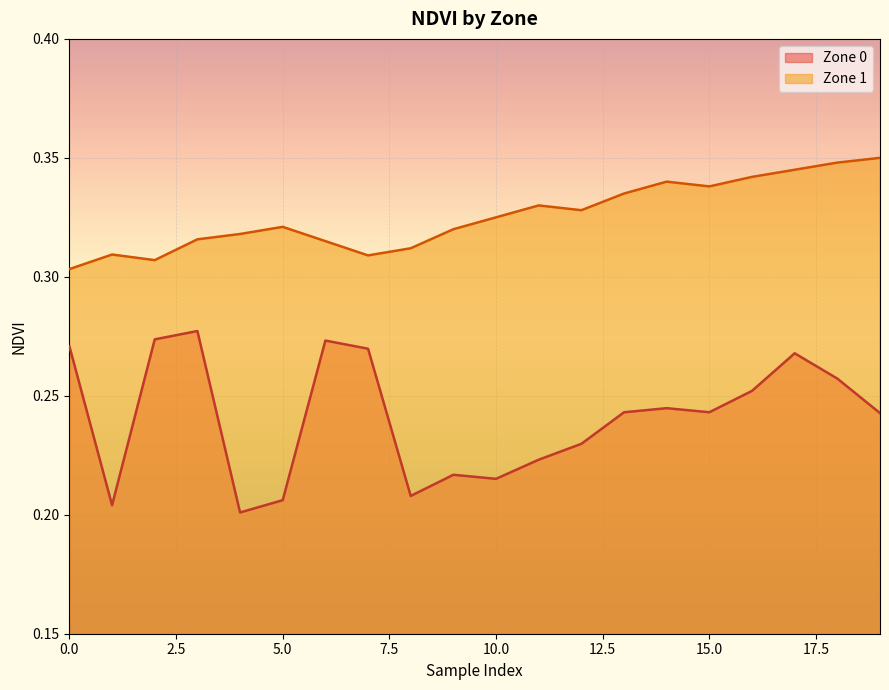

What is the difference between the maximum and minimum values in the Zone 0 series?

0.1